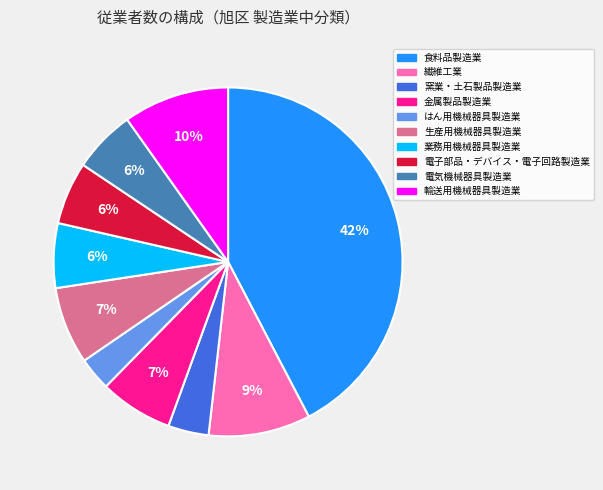

To the nearest percent, what portion does 窯業・土石製品製造業 represent?

4%